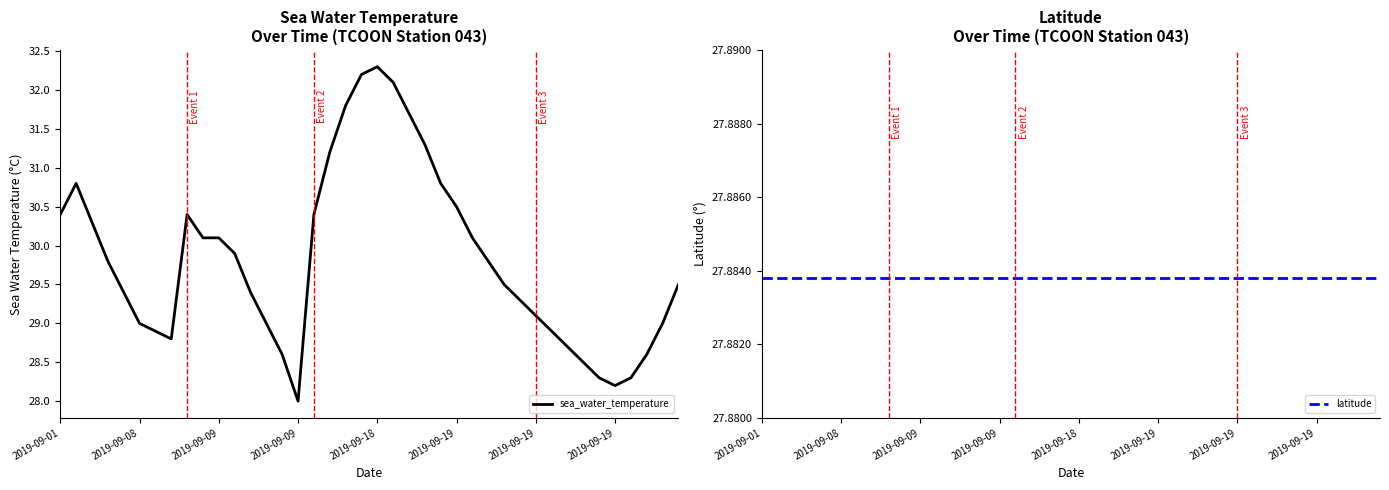

What is the average value of the sea_water_temperature series?

29.8